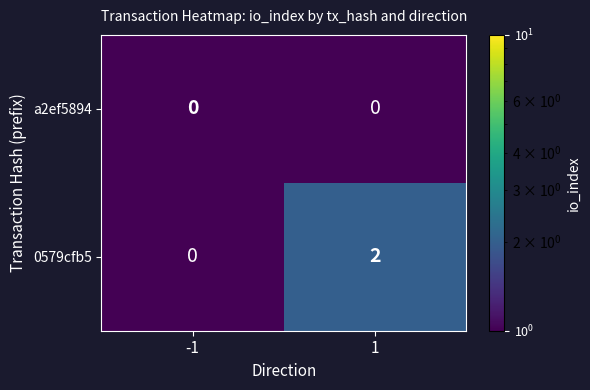

Rank the series by their maximum value, from lowest to highest.

a2ef5894, 0579cfb5